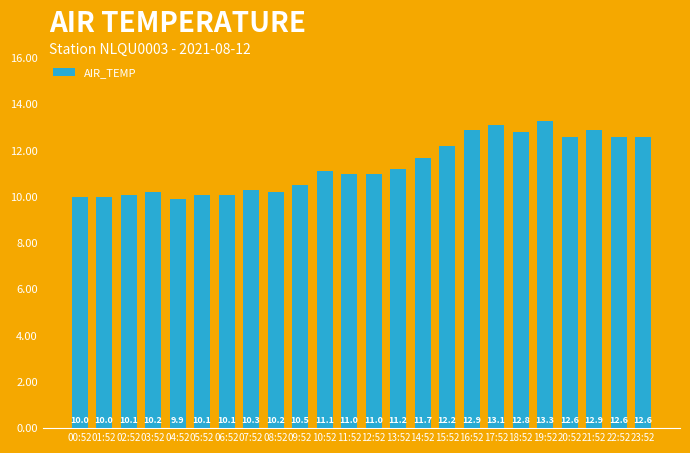

What is the sum of all values?

272.4